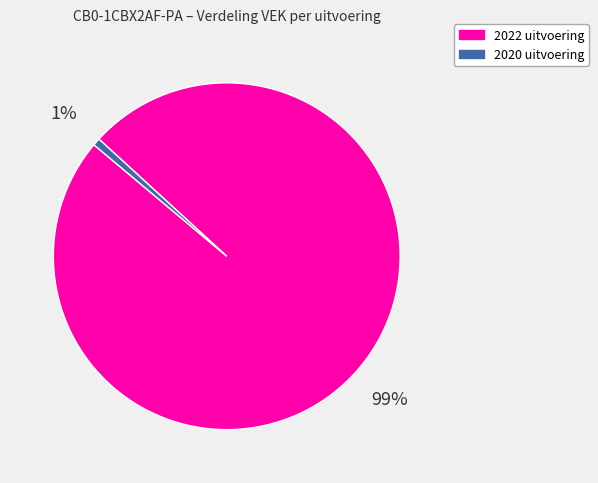

Which has a higher value, 2022 uitvoering or 2020 uitvoering?

2022 uitvoering